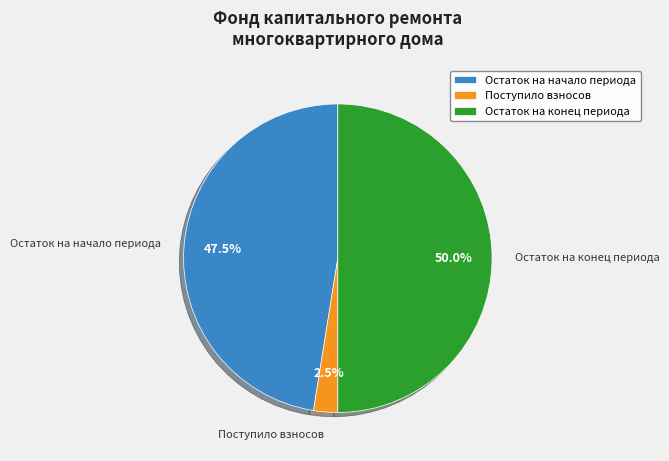

What portion of the pie excludes Поступило взносов?

97.5%